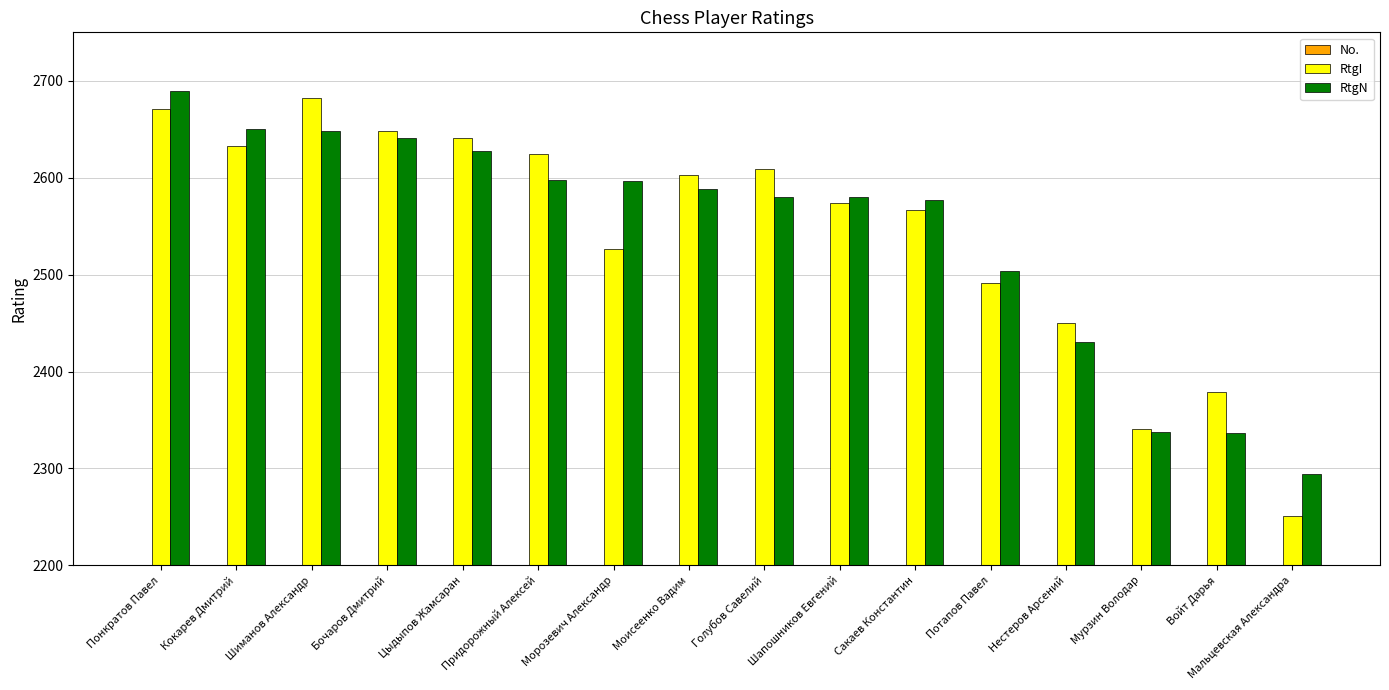

True or false: RtgN has a value of 2597 at Морозевич Александр.

True